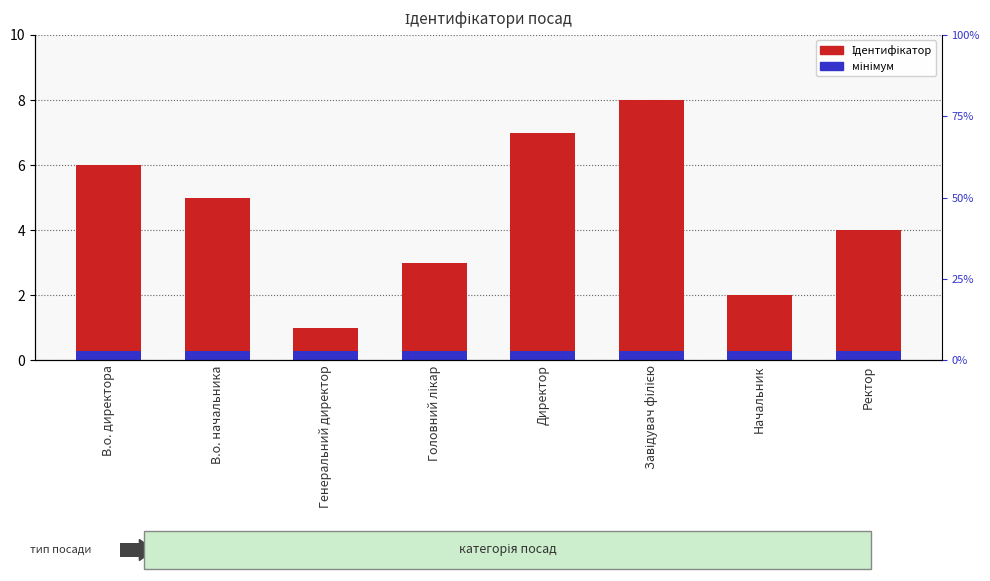

Which series changed the most between Генеральний директор and Начальник?

Ідентифікатор